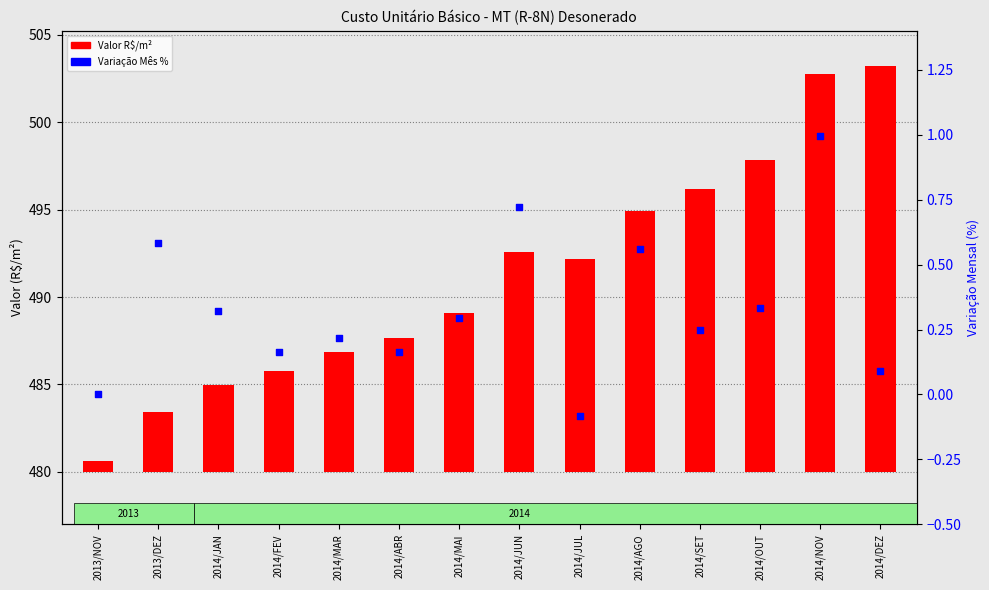

Which series has the widest spread of Y values?

Valor R$/m²